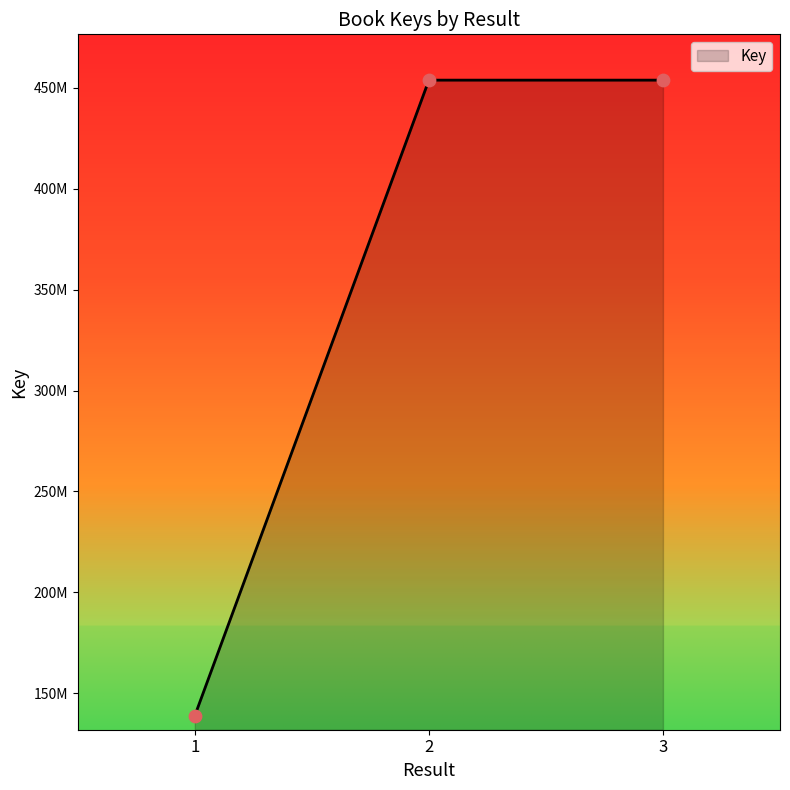

Approximately how many times larger is the value at 2 compared to 1?

3.3